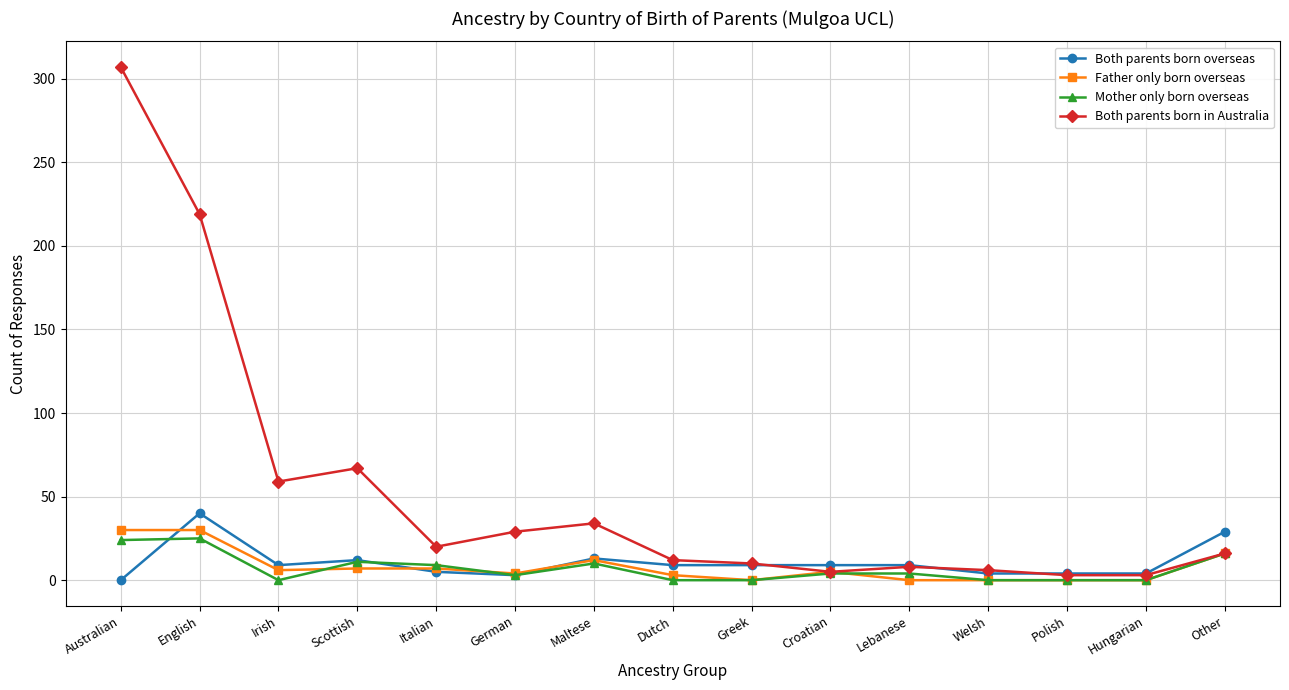

At which label does Mother only born overseas first exceed 4?

Australian